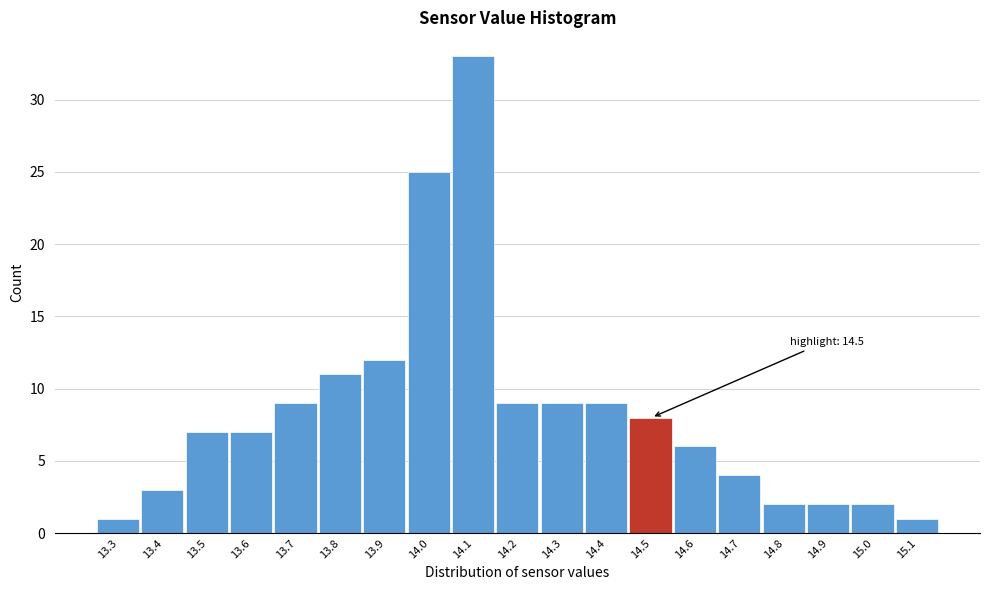

Over which range of the x-axis is the bar tallest?

14.05 to 14.15